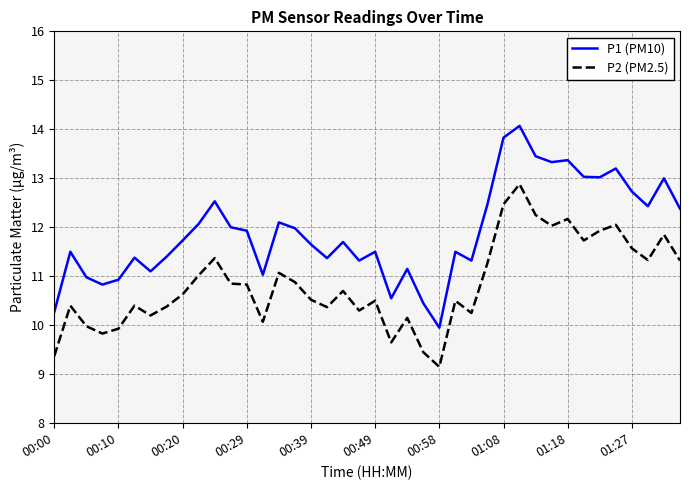

True or false: P1 (PM10) and P2 (PM2.5) cross at least once.

False